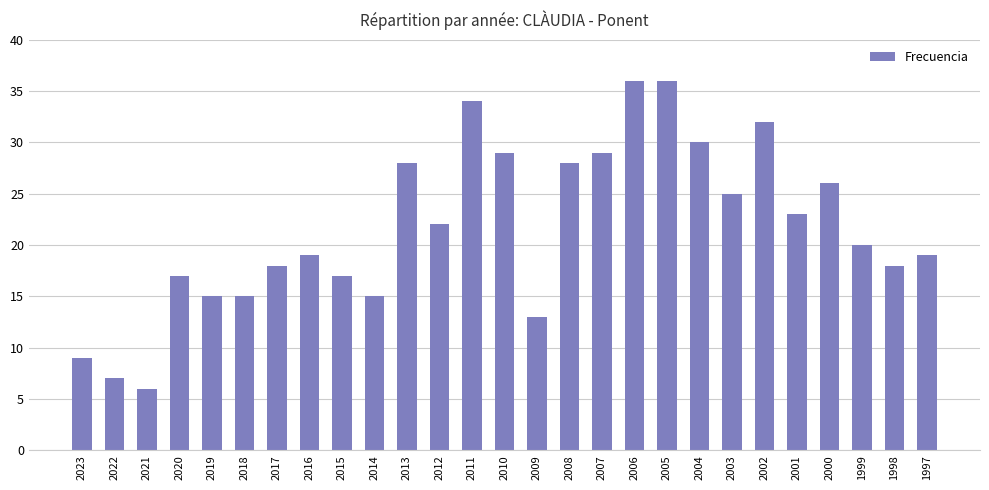

What is the change in value from 2018 to 2003?

+10